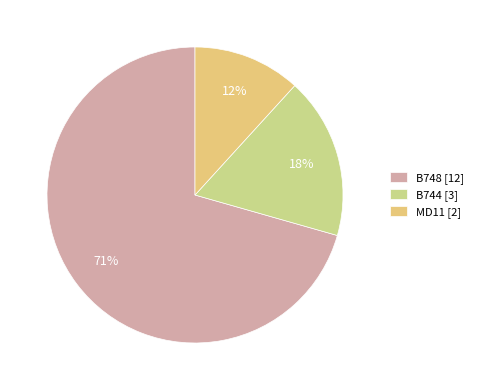

To the nearest percent, what is the combined percentage of MD11 and B744?

29%